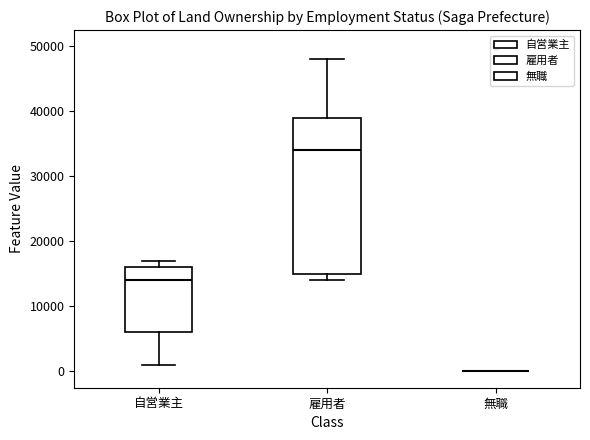

Where does the upper whisker of the box for 雇用者 end on the y-axis? The values are not printed on the chart, so give them approximately, as read against the axis.

48000